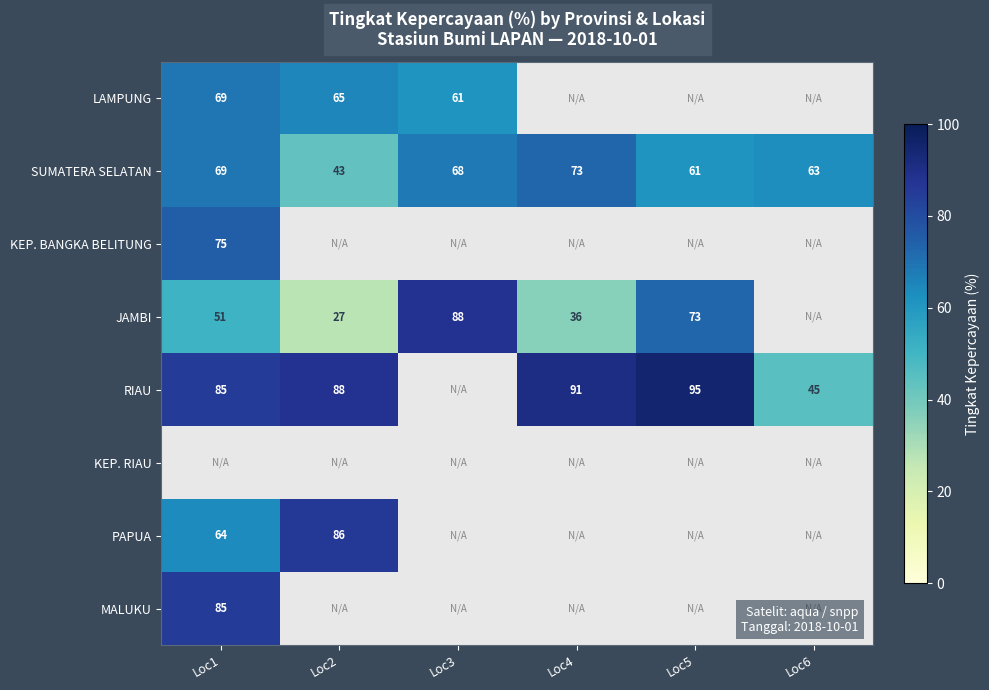

Where is SUMATERA SELATAN nearest to the value 58?

Loc5